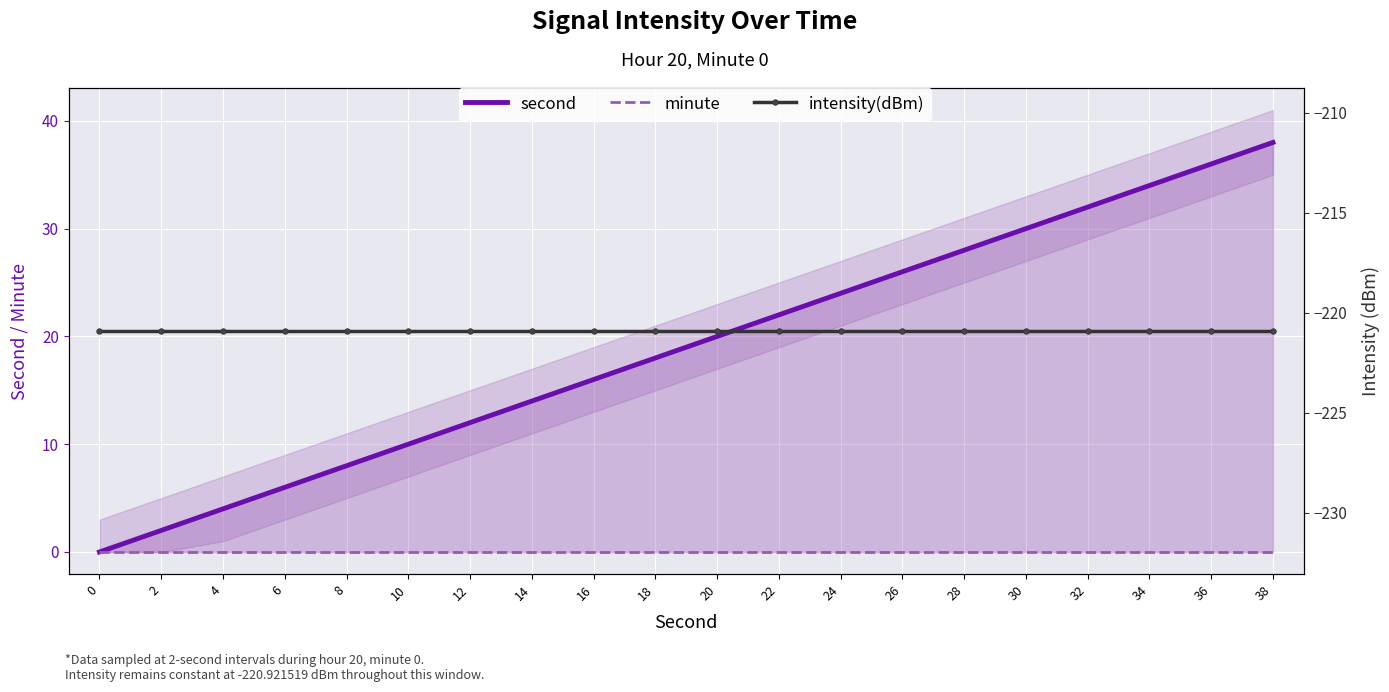

True or false: intensity(dBm) and second intersect in this chart.

False